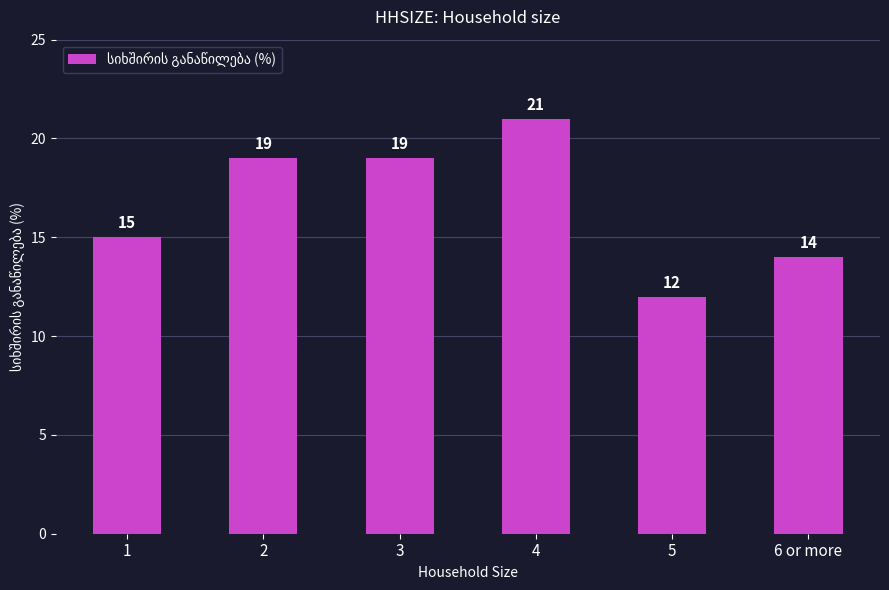

How many data points does each series have?

6